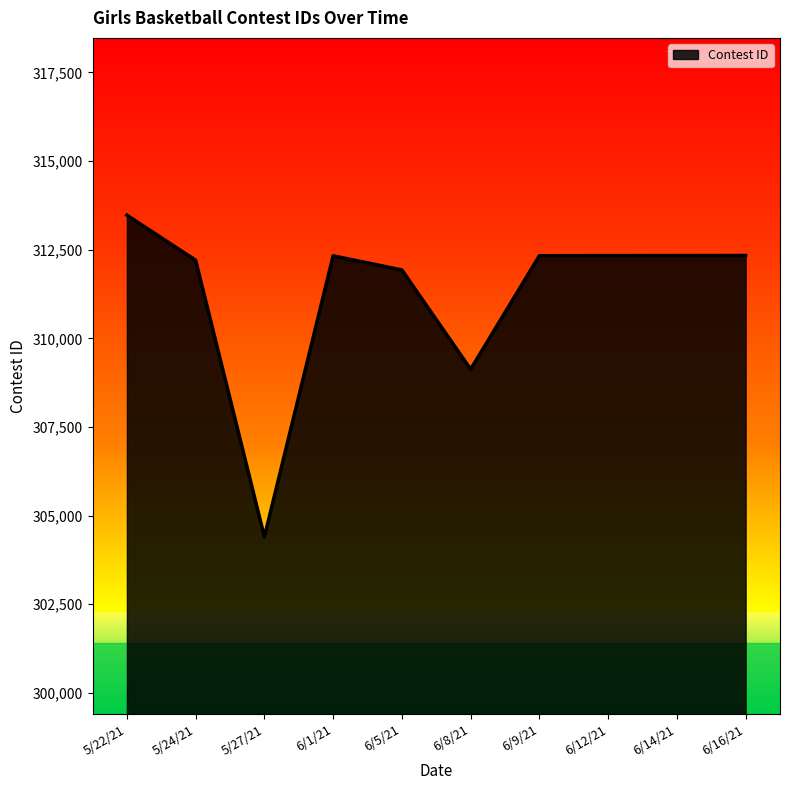

Is it true that the value at 5/22/21 is 313474?

True